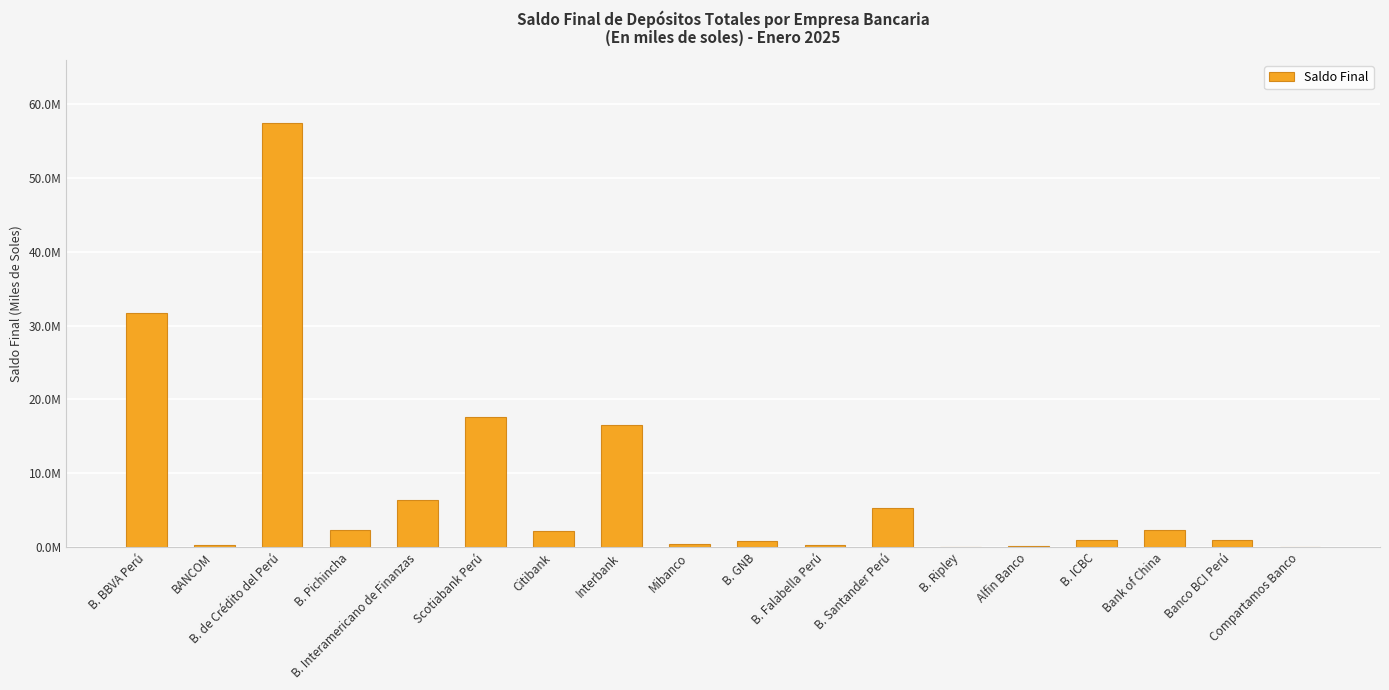

Rank the categories by value from highest to lowest.

B. de Crédito del Perú, B. BBVA Perú, Scotiabank Perú, Interbank, B. Interamericano de Finanzas, B. Santander Perú, Bank of China, B. Pichincha, Citibank, Banco BCI Perú, B. ICBC, B. GNB, Mibanco, B. Falabella Perú, BANCOM, Alfin Banco, Compartamos Banco, B. Ripley